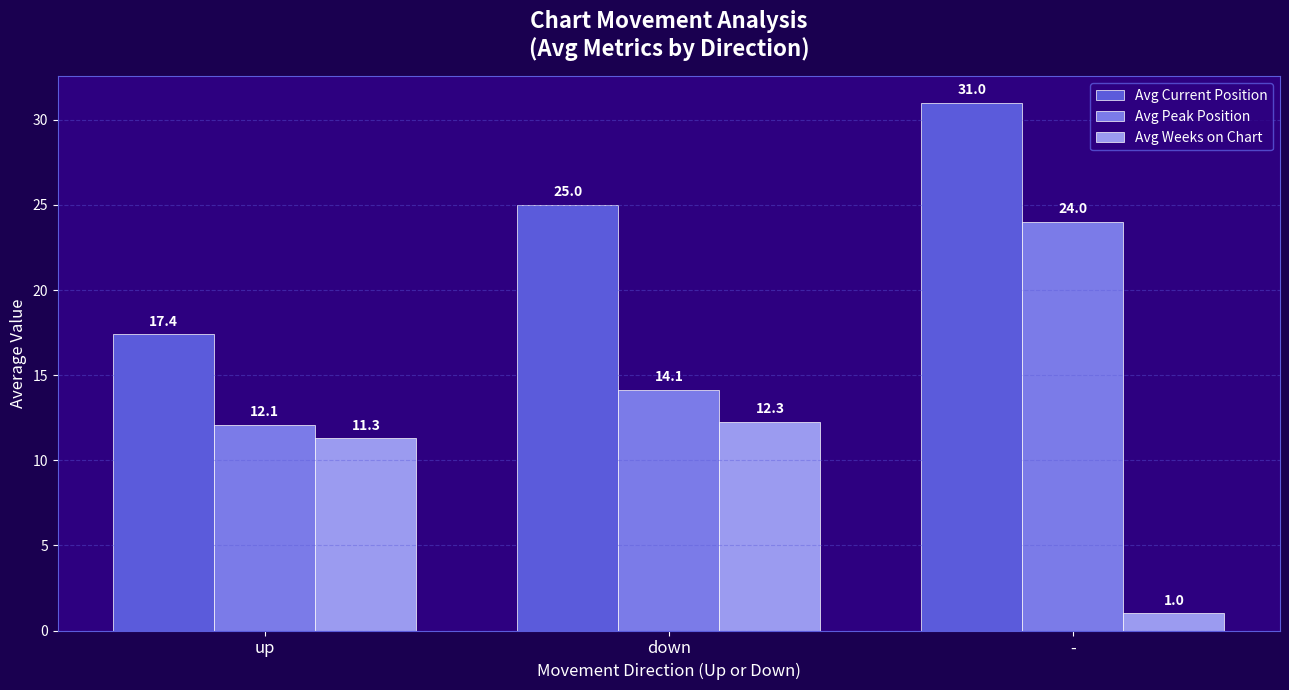

Reading left to right, list all the values displayed in this chart.

Avg Current Position: up=17.4	down=25.0	-=31.0
Avg Peak Position: up=12.1	down=14.1	-=24.0
Avg Weeks on Chart: up=11.3	down=12.3	-=1.0